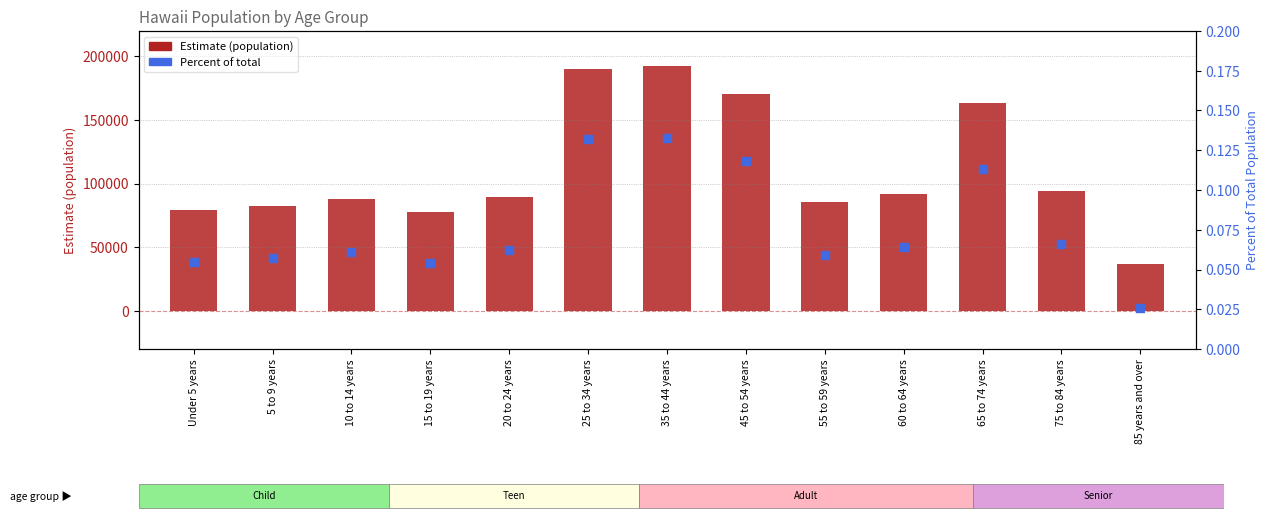

Is the value of Percent at 65 to 74 years greater than the value of Estimate at 60 to 64 years?

No